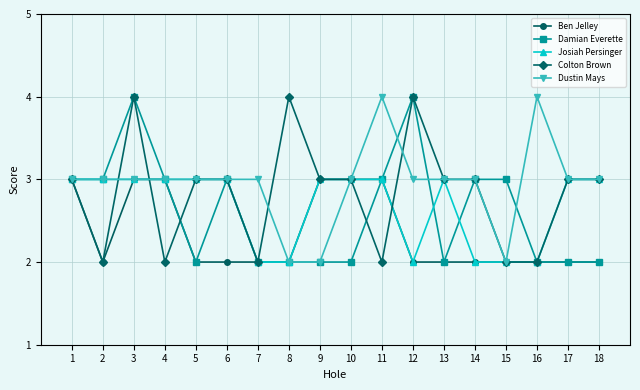

True or false: Ben Jelley has a value of 1 at 14.

False